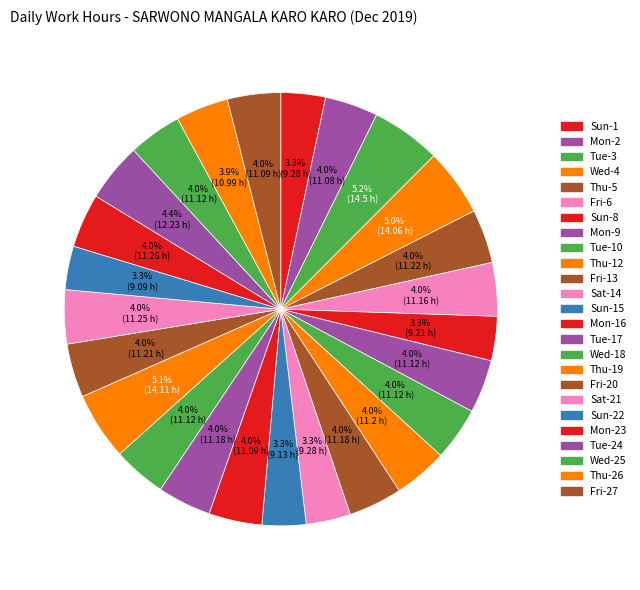

Count the number of slices in the pie.

25